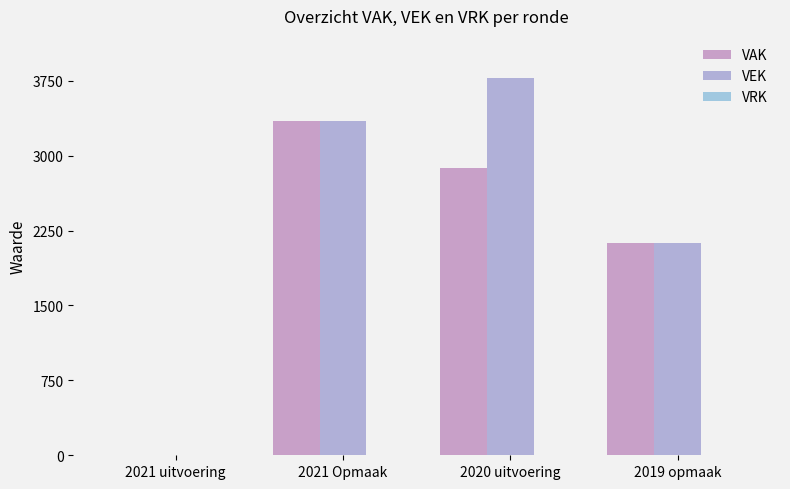

What is the difference between the VAK values at 2021 uitvoering and 2020 uitvoering?

2880